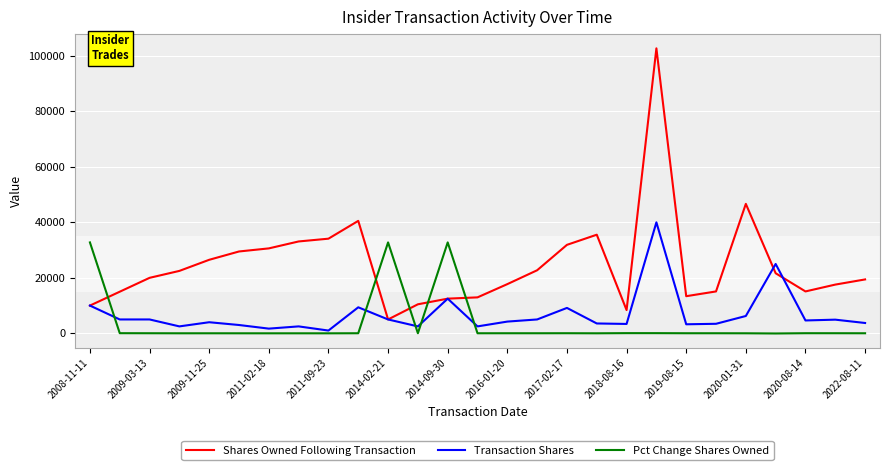

Does the chart have visible grid lines?

Yes